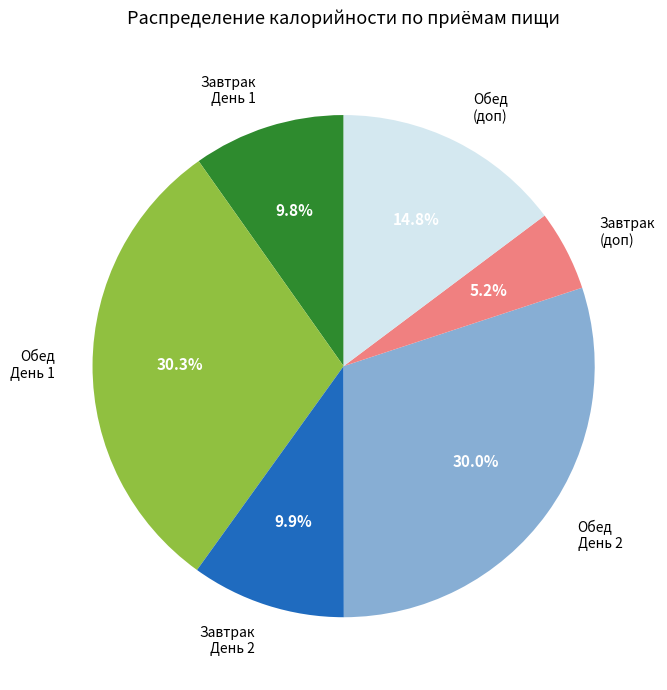

What percentage do Обед День 1 and Завтрак (доп) together represent?

35.5%